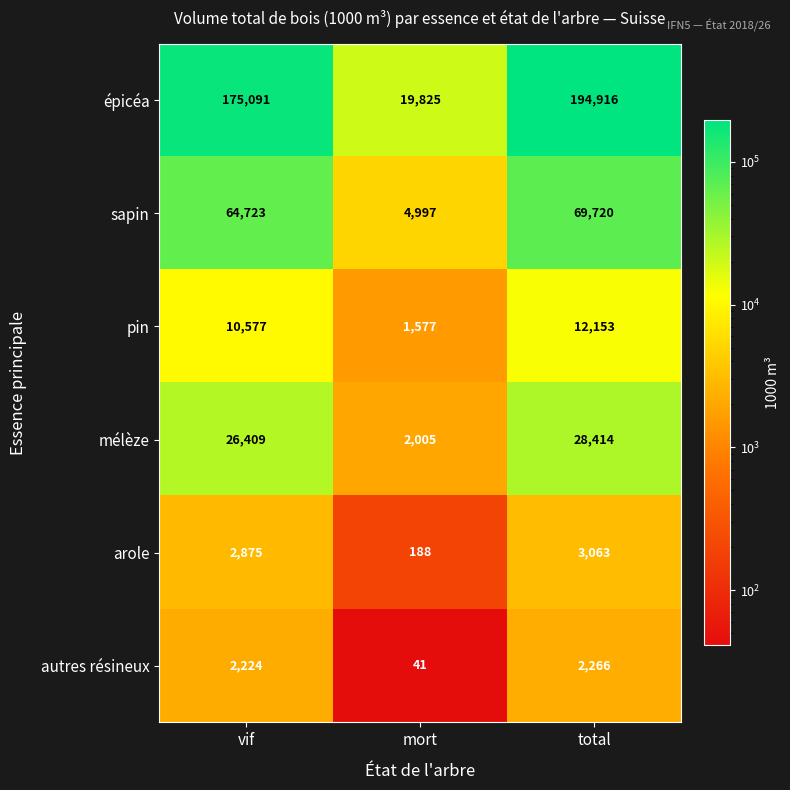

Count the number of data series in this chart.

6